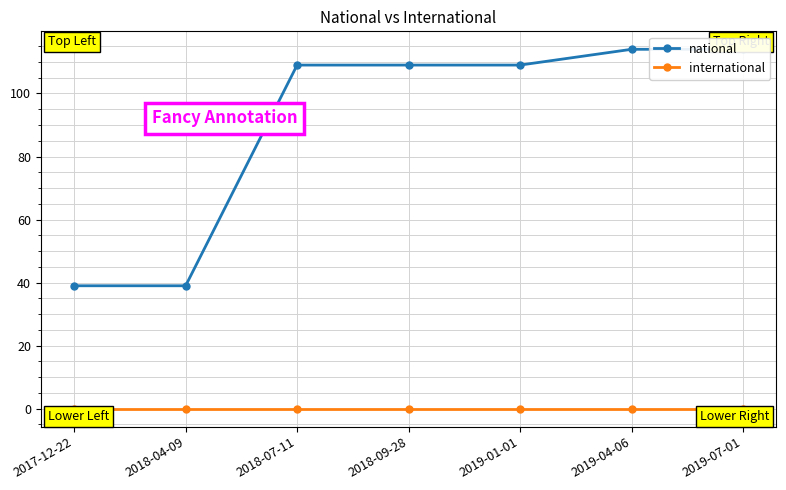

What is the label of the 3rd point from the right?

2019-01-01